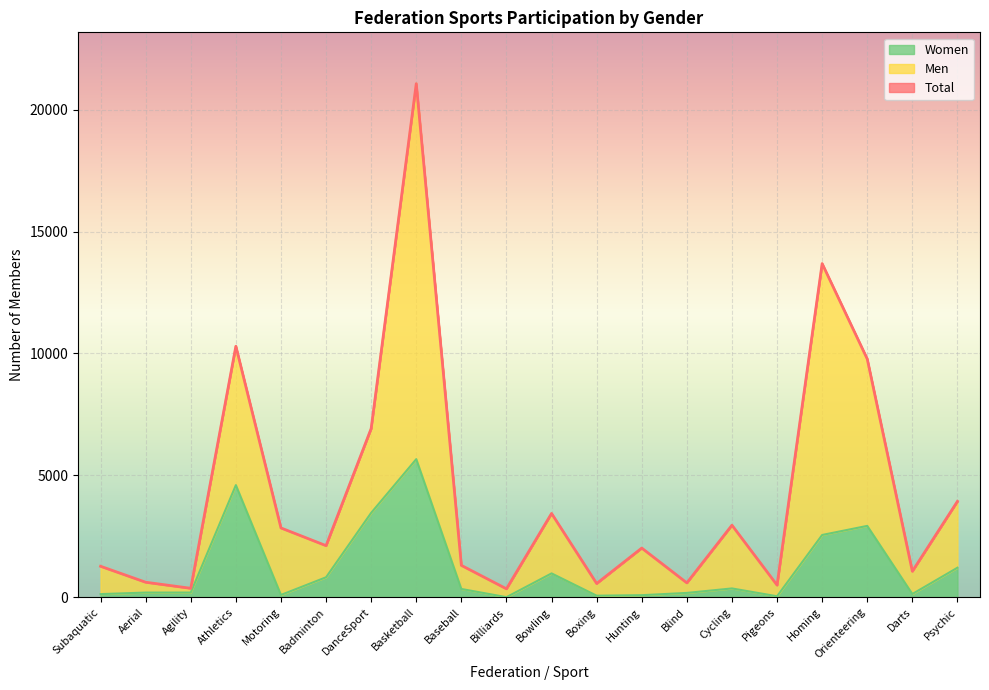

What is the sum of the Total values at Cycling and Billiards?

3295